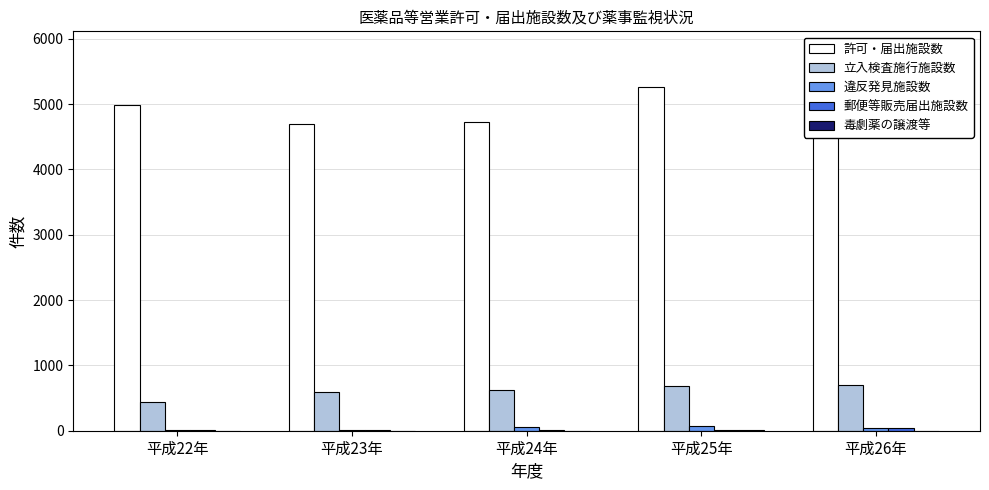

What is the sum of all 毒劇薬の譲渡等 values?

15